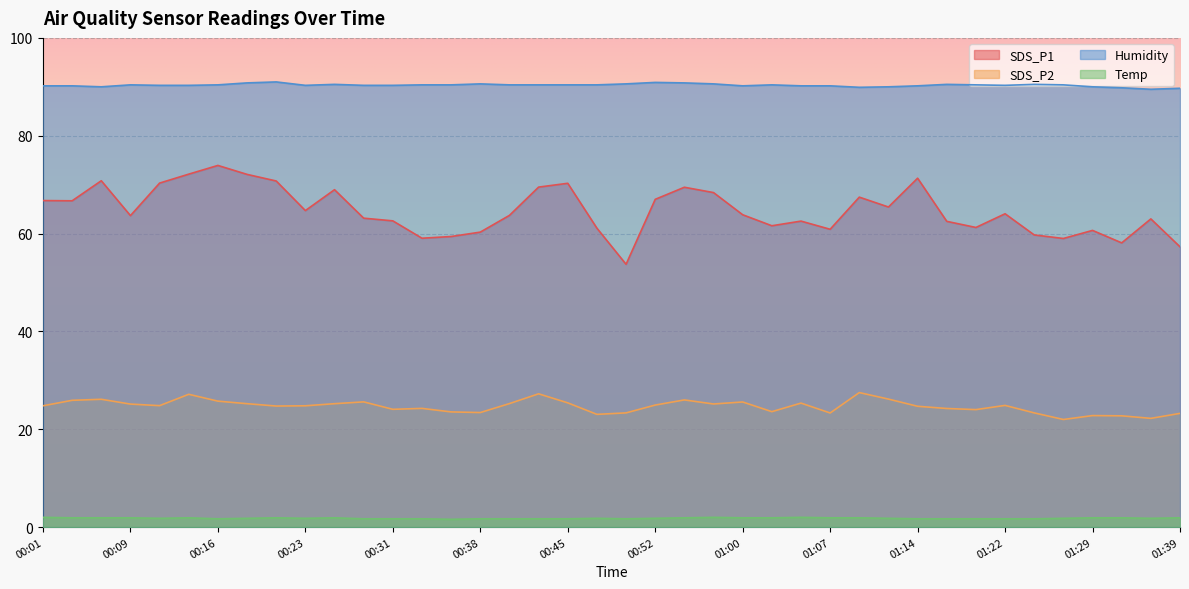

Reading left to right, extract all data points from this chart.

SDS_P1: 00:01=66.8	00:04=66.7	00:06=70.8	00:09=63.7	00:11=70.3	00:14=72.2	00:16=73.9	00:18=72.1	00:21=70.8	00:23=64.7	00:26=69.0	00:28=63.1	00:31=62.6	00:33=59.0	00:35=59.4	00:38=60.3	00:40=63.7	00:43=69.5	00:45=70.3	00:48=61.1	00:50=53.7	00:52=67.0	00:55=69.5	00:57=68.4	01:00=63.9	01:02=61.6	01:05=62.5	01:07=60.9	01:09=67.5	01:12=65.4	01:14=71.3	01:17=62.5	01:19=61.2	01:22=64.0	01:24=59.7	01:26=59.0	01:29=60.6	01:34=58.1	01:37=63.0	01:39=57.3
SDS_P2: 00:01=24.8	00:04=25.9	00:06=26.1	00:09=25.1	00:11=24.8	00:14=27.1	00:16=25.8	00:18=25.2	00:21=24.8	00:23=24.8	00:26=25.2	00:28=25.6	00:31=24.1	00:33=24.3	00:35=23.6	00:38=23.4	00:40=25.2	00:43=27.2	00:45=25.4	00:48=23.1	00:50=23.4	00:52=24.9	00:55=26.0	00:57=25.2	01:00=25.6	01:02=23.6	01:05=25.4	01:07=23.3	01:09=27.5	01:12=26.2	01:14=24.7	01:17=24.2	01:19=24.0	01:22=24.9	01:24=23.4	01:26=22.0	01:29=22.8	01:34=22.8	01:37=22.2	01:39=23.2
Humidity: 00:01=90.2	00:04=90.2	00:06=90.0	00:09=90.4	00:11=90.3	00:14=90.3	00:16=90.4	00:18=90.8	00:21=91.0	00:23=90.3	00:26=90.5	00:28=90.3	00:31=90.3	00:33=90.4	00:35=90.4	00:38=90.6	00:40=90.4	00:43=90.4	00:45=90.4	00:48=90.4	00:50=90.6	00:52=90.9	00:55=90.8	00:57=90.6	01:00=90.2	01:02=90.4	01:05=90.2	01:07=90.2	01:09=89.9	01:12=90.0	01:14=90.2	01:17=90.5	01:19=90.4	01:22=90.3	01:24=90.5	01:26=90.4	01:29=90.0	01:34=89.8	01:37=89.5	01:39=89.7
Temp: 00:01=2.0	00:04=1.9	00:06=1.9	00:09=1.9	00:11=1.8	00:14=1.9	00:16=1.7	00:18=1.8	00:21=1.9	00:23=1.8	00:26=1.9	00:28=1.7	00:31=1.7	00:33=1.7	00:35=1.6	00:38=1.7	00:40=1.7	00:43=1.7	00:45=1.7	00:48=1.8	00:50=1.7	00:52=1.8	00:55=1.9	00:57=2.0	01:00=1.9	01:02=1.9	01:05=2.0	01:07=1.9	01:09=1.9	01:12=1.8	01:14=1.7	01:17=1.7	01:19=1.7	01:22=1.7	01:24=1.7	01:26=1.8	01:29=1.9	01:34=1.9	01:37=1.8	01:39=1.9